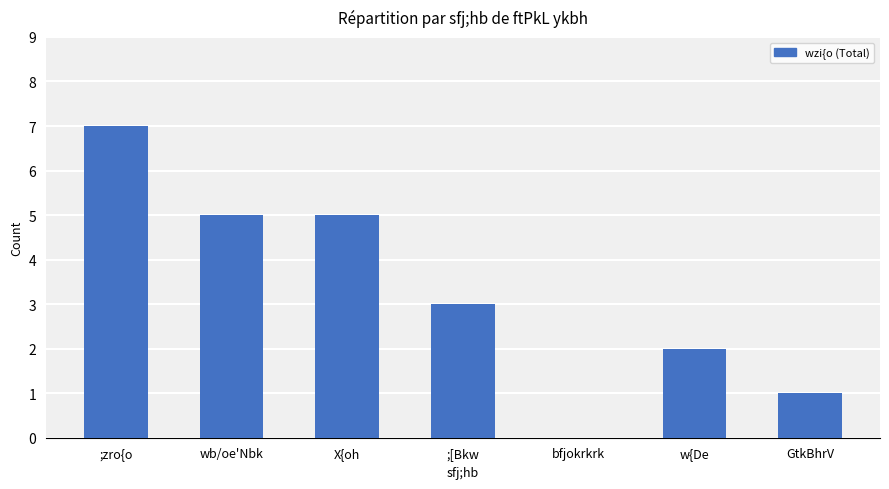

At which label is the value closest to 3?

;[Bkw